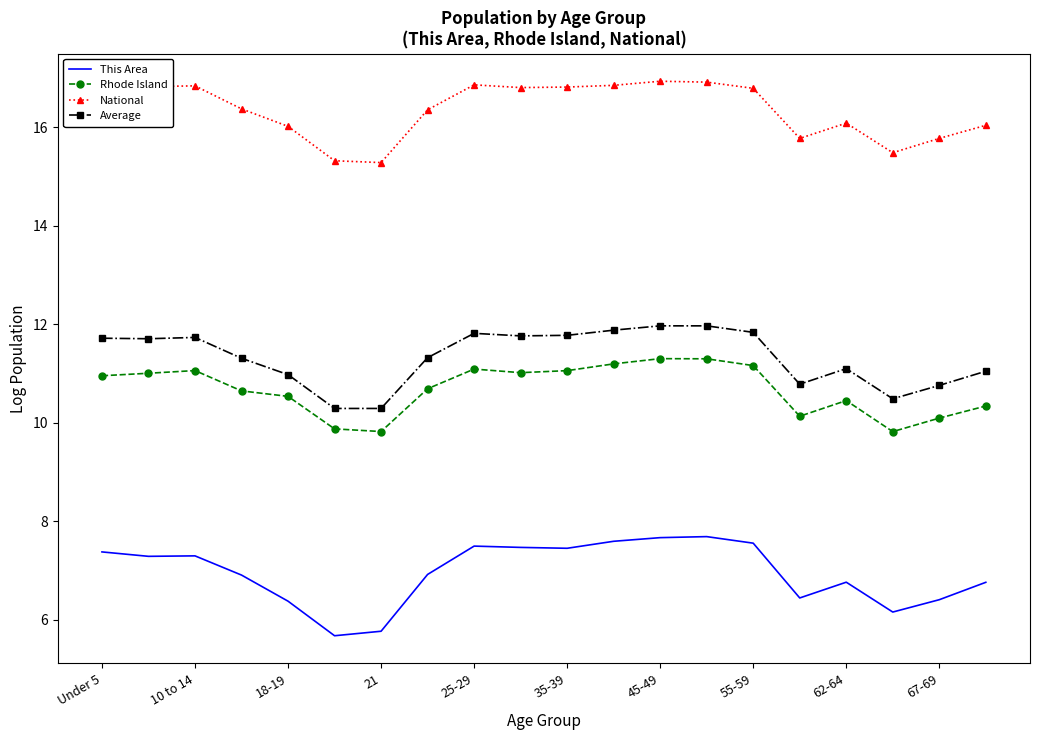

True or false: This Area has more than 1 interior local peaks.

True